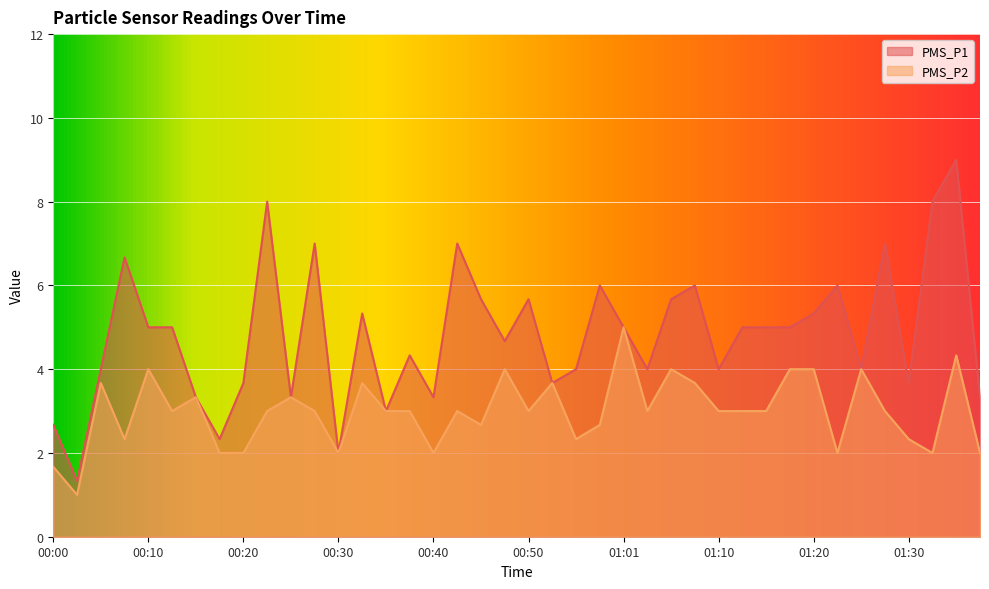

True or false: PMS_P1 has a value of 2.7 at 00:38.

False